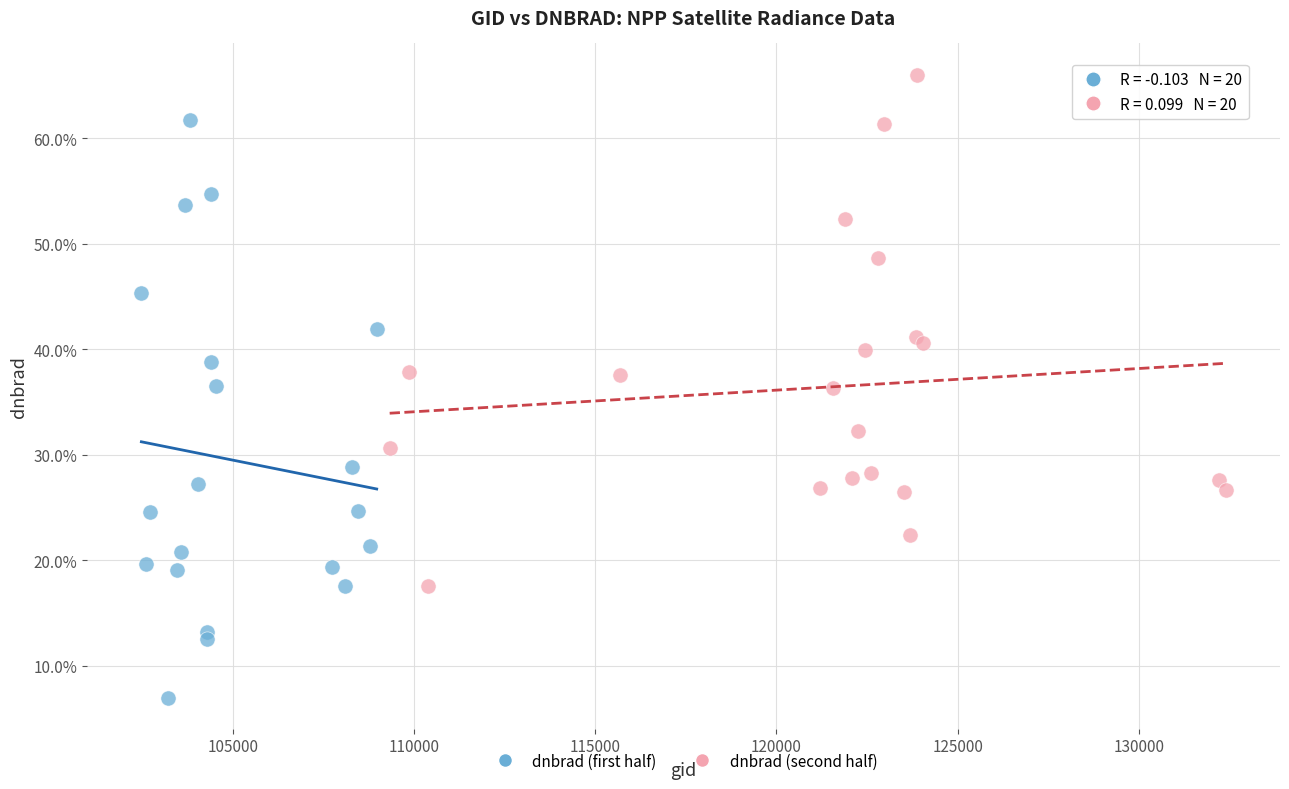

What are all the series names shown in the legend?

dnbrad (first half), dnbrad (second half)